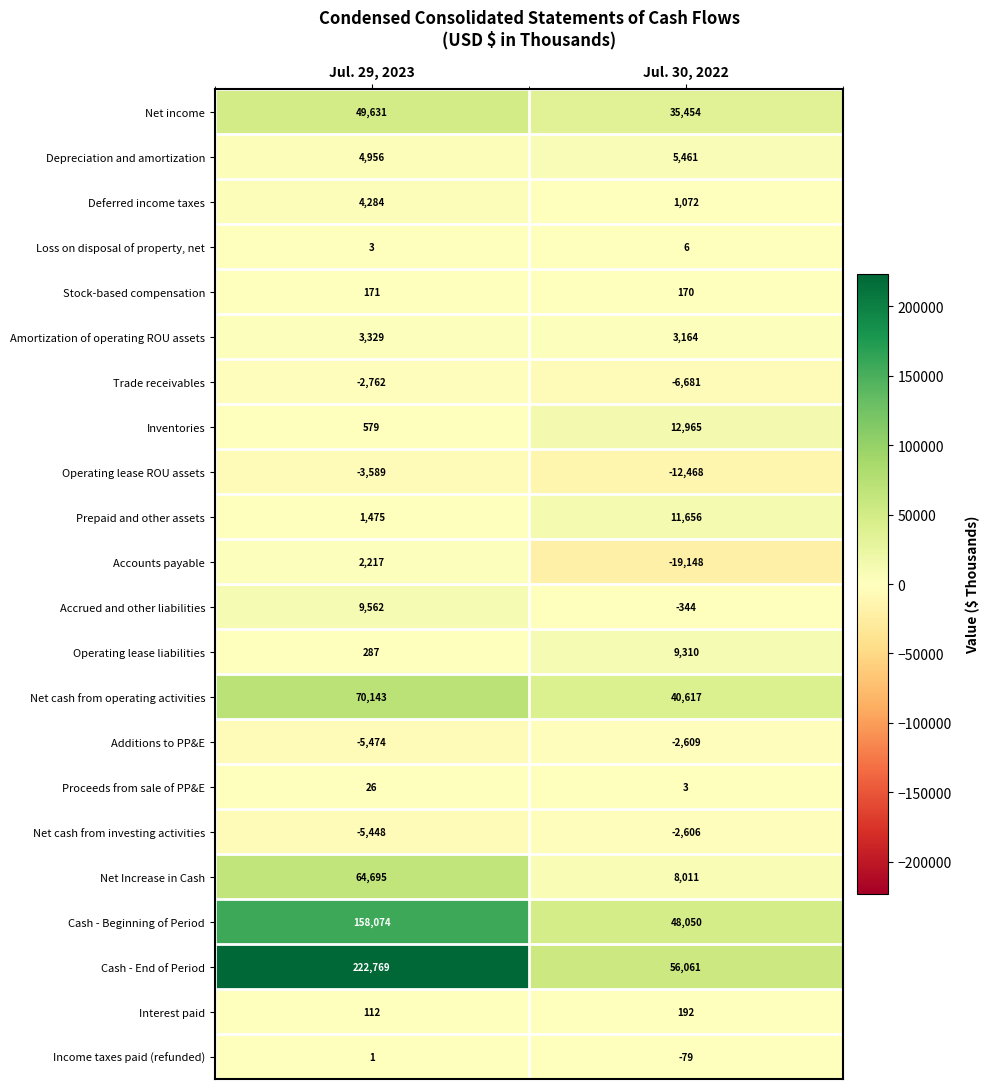

What is the minimum value shown in the chart?

-19148